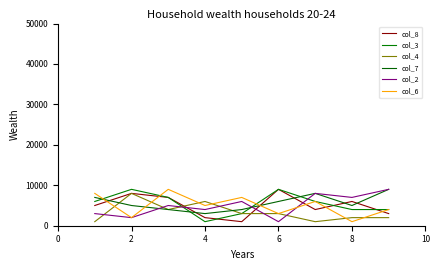

How many lines are shown in the chart?

6